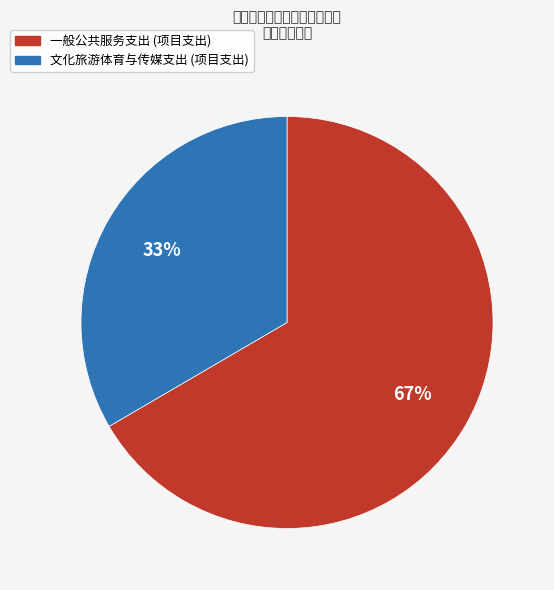

Does any single category account for the majority?

Yes